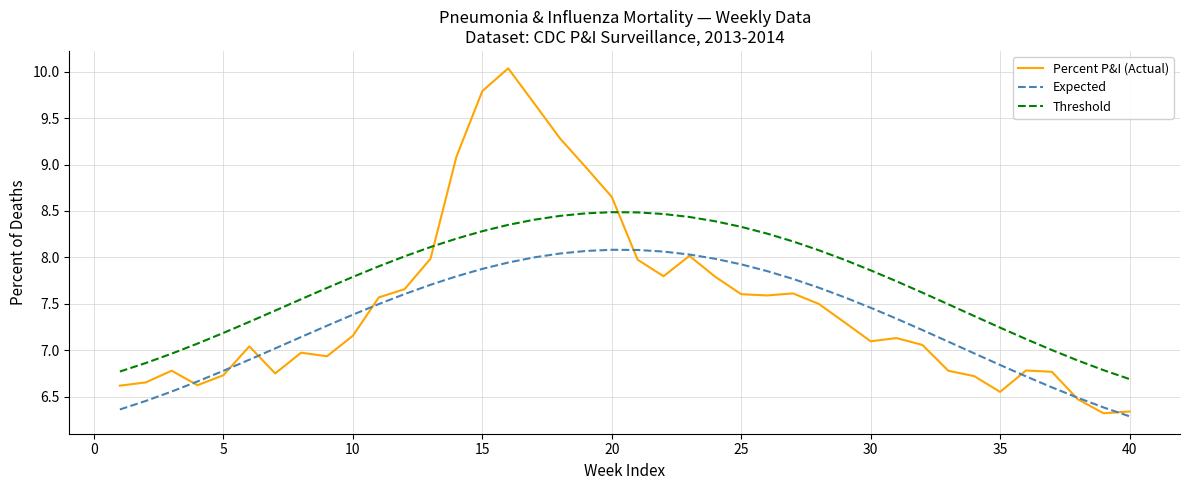

True or false: Expected and Threshold cross at least once.

False